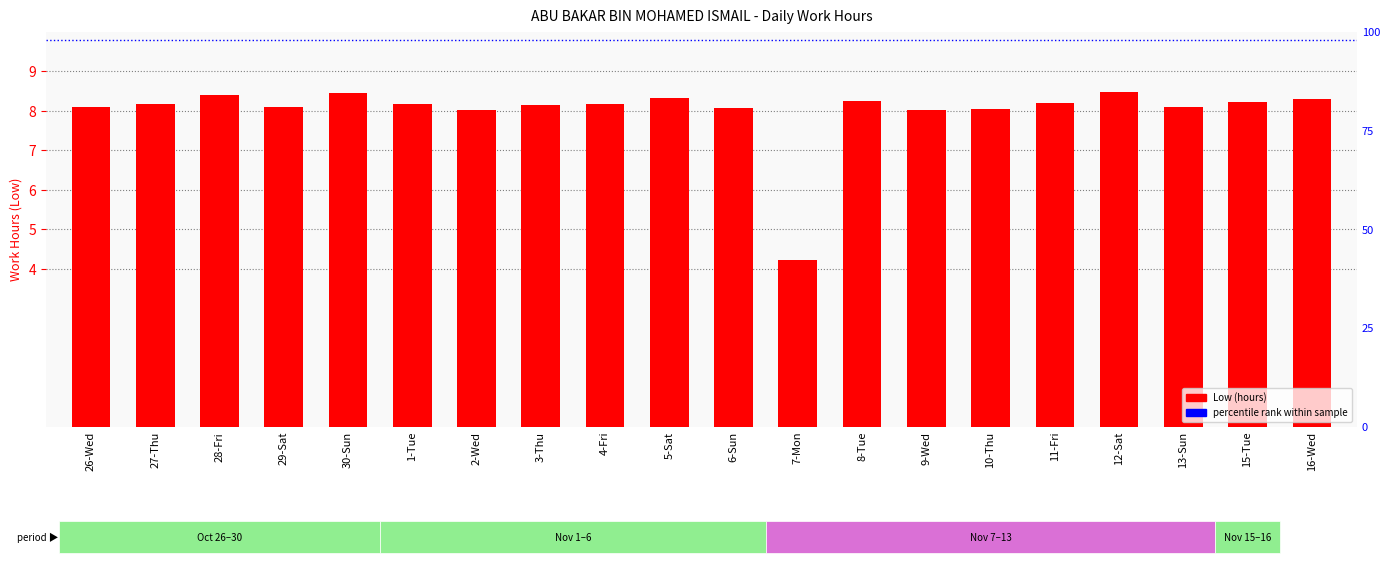

What is the value of the 3rd bar from the left?

8.4